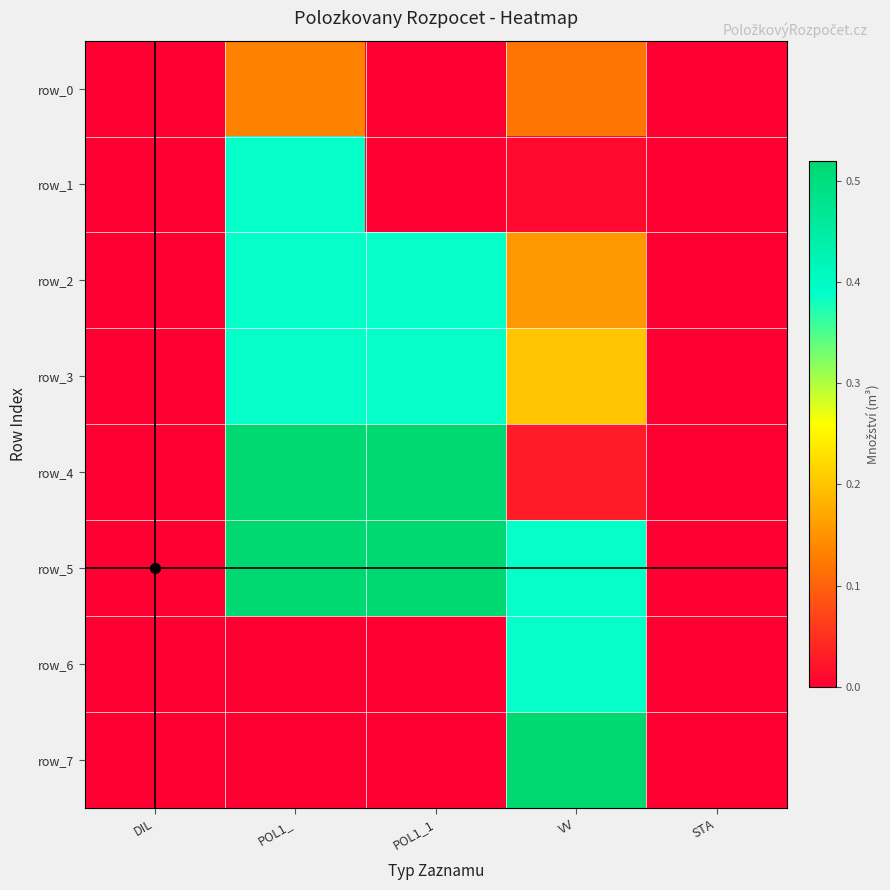

At which category is the sum across all series the highest?

POL1_